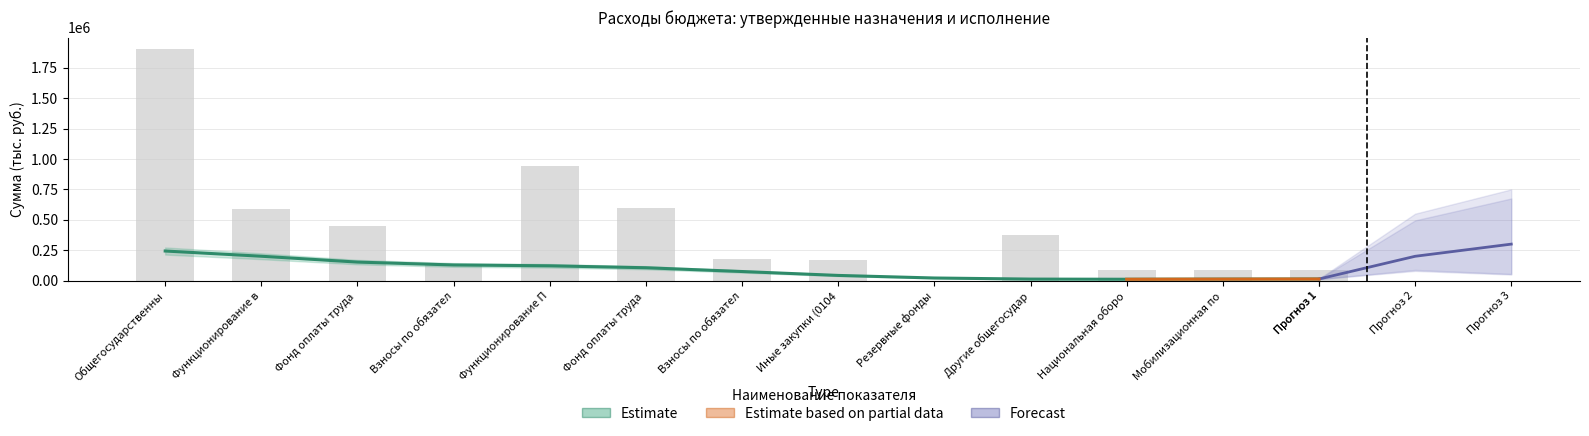

What is the average value?

430964.2